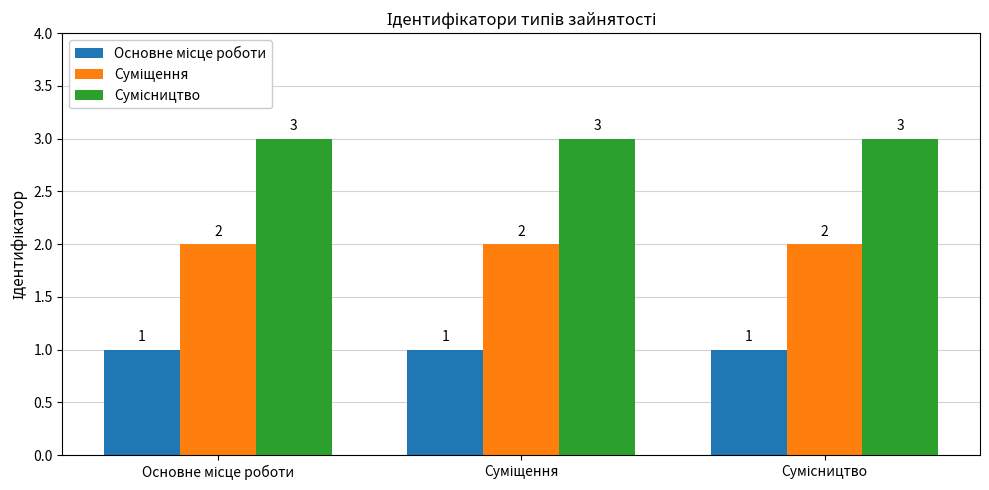

What is the maximum value shown in the chart?

3